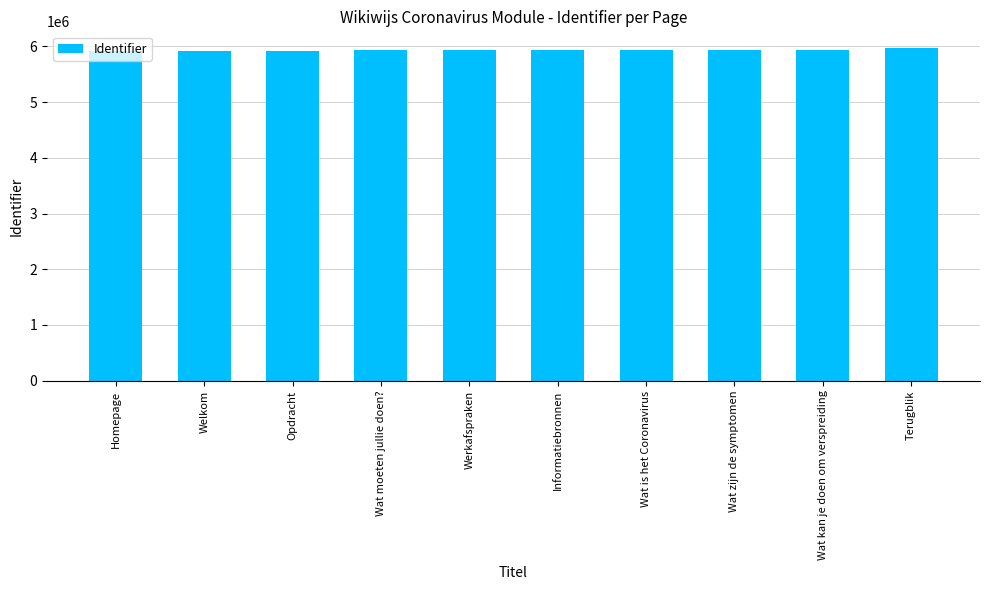

What is the minimum value shown in the chart?

5916958